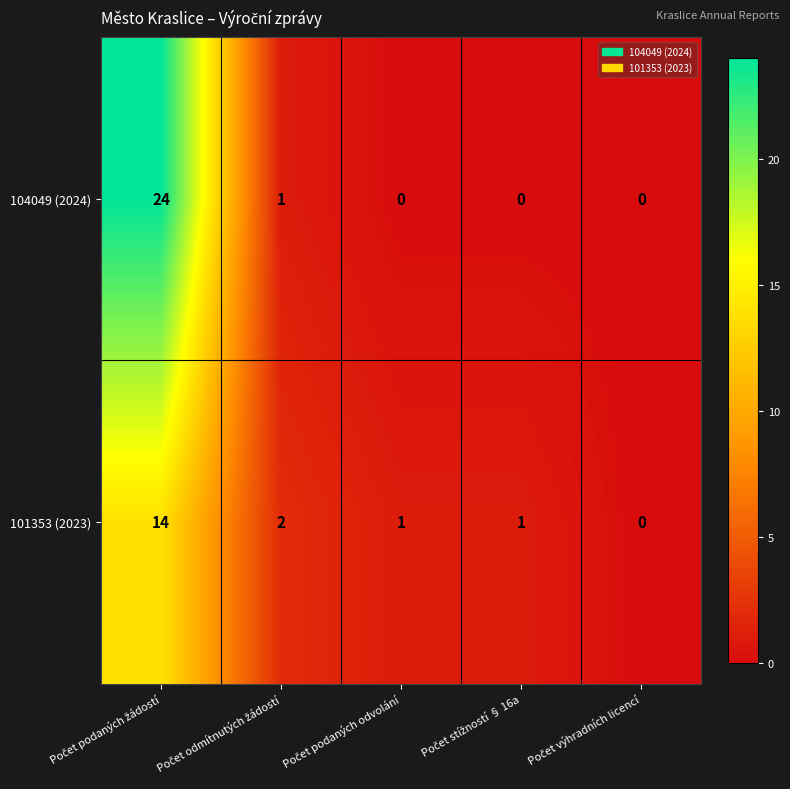

What is the maximum value shown in the chart?

24